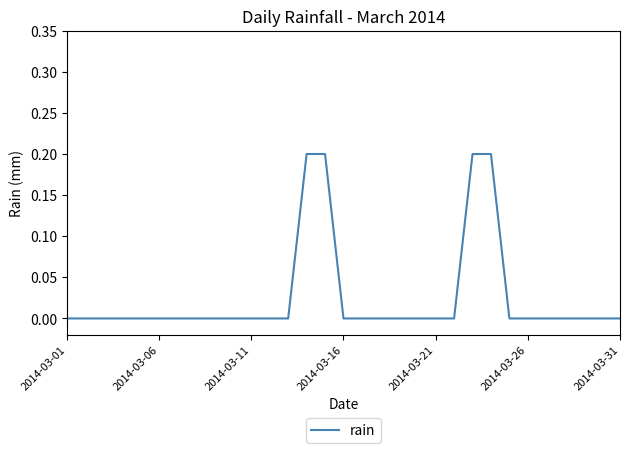

What is the sum of all values?

0.8